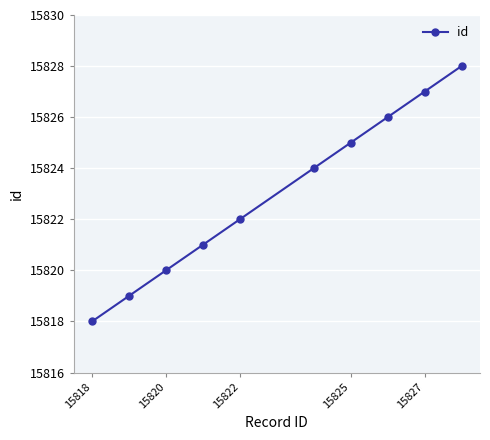

What is the sum of all values?

158230